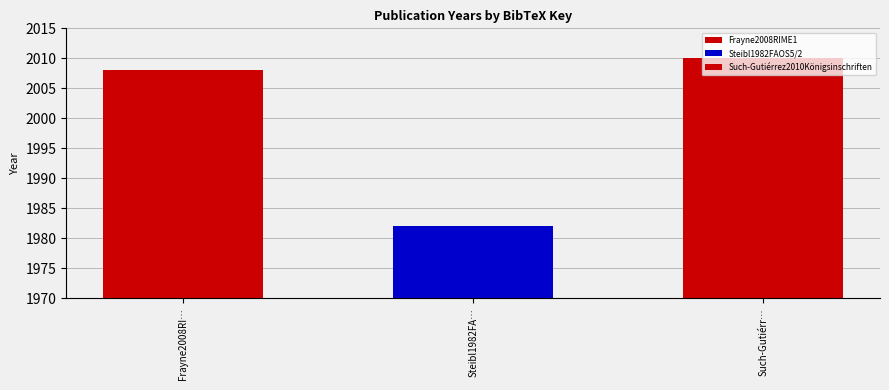

How many values exceed 2008?

1